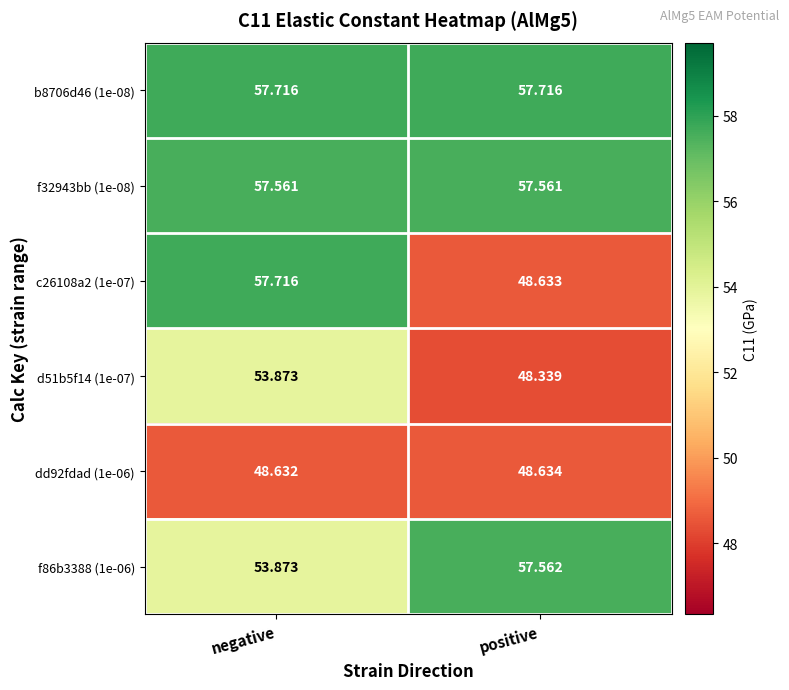

Which category has the highest value in the dd92fdad (1e-06) series?

positive